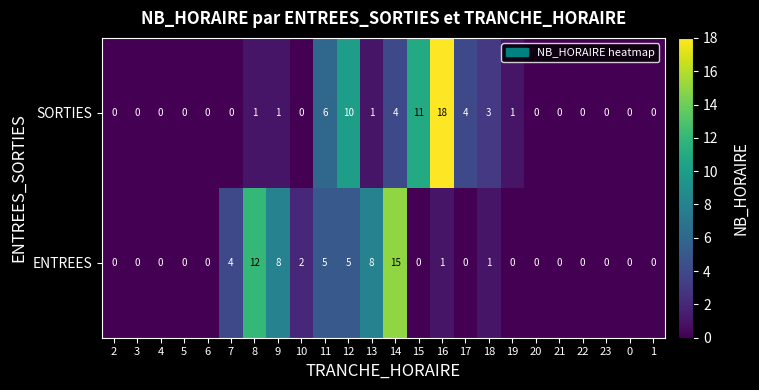

What is the maximum value shown in the chart?

18